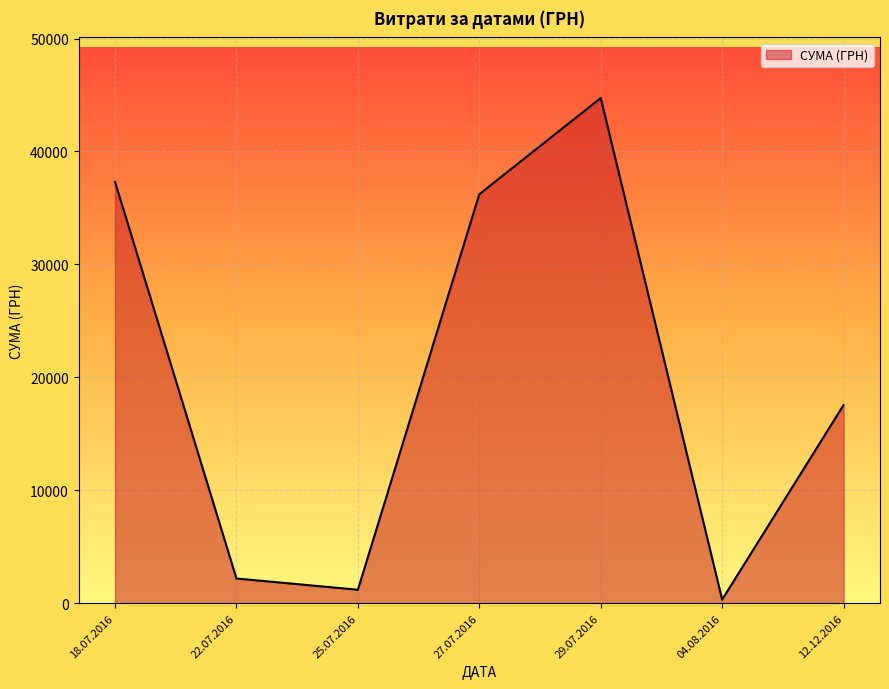

The value at 18.07.2016 is 37309.0. True or false?

True